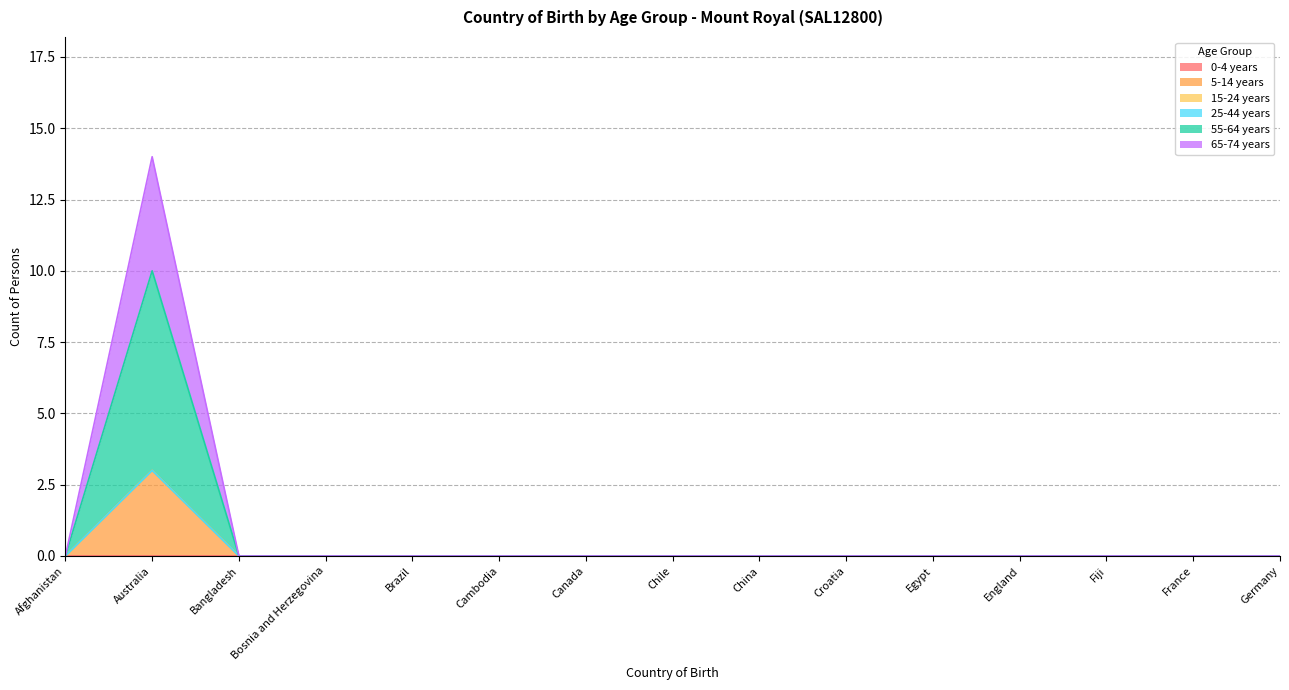

Does the chart have visible grid lines?

Yes